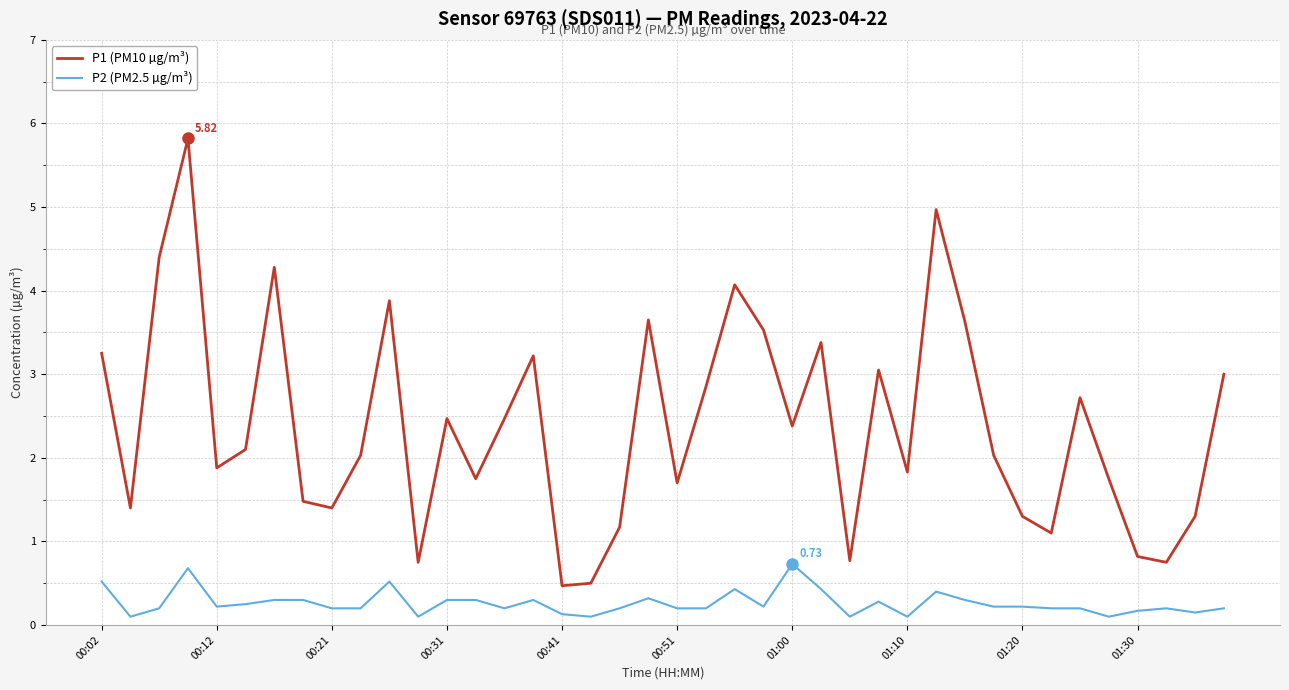

Count the number of categories in the chart.

40